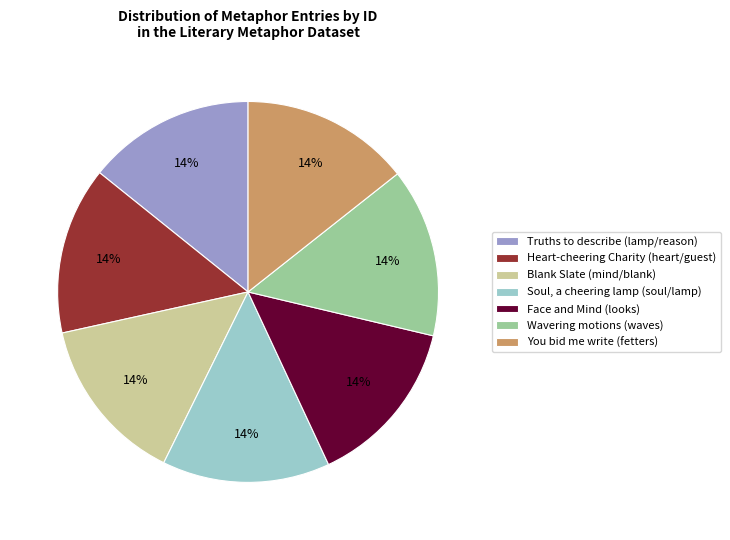

True or false: Face and Mind (looks) accounts for 14% of the total.

True